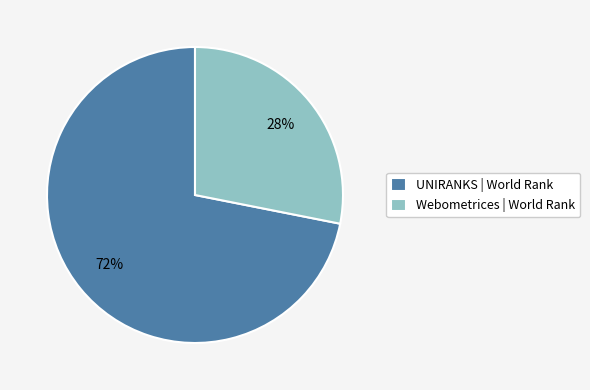

What is the ratio of the value at UNIRANKS | World Rank to the value at Webometrices | World Rank?

2.6